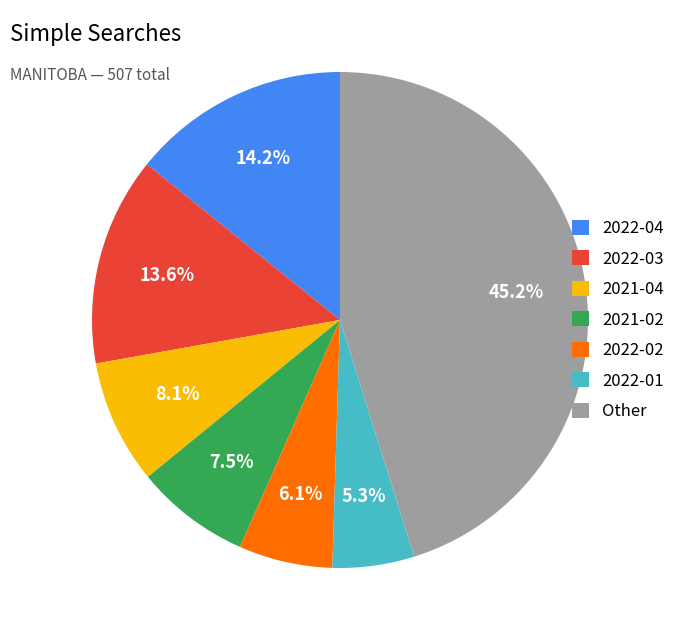

Approximately how many times larger is the value at 2021-02 compared to 2022-01?

1.4